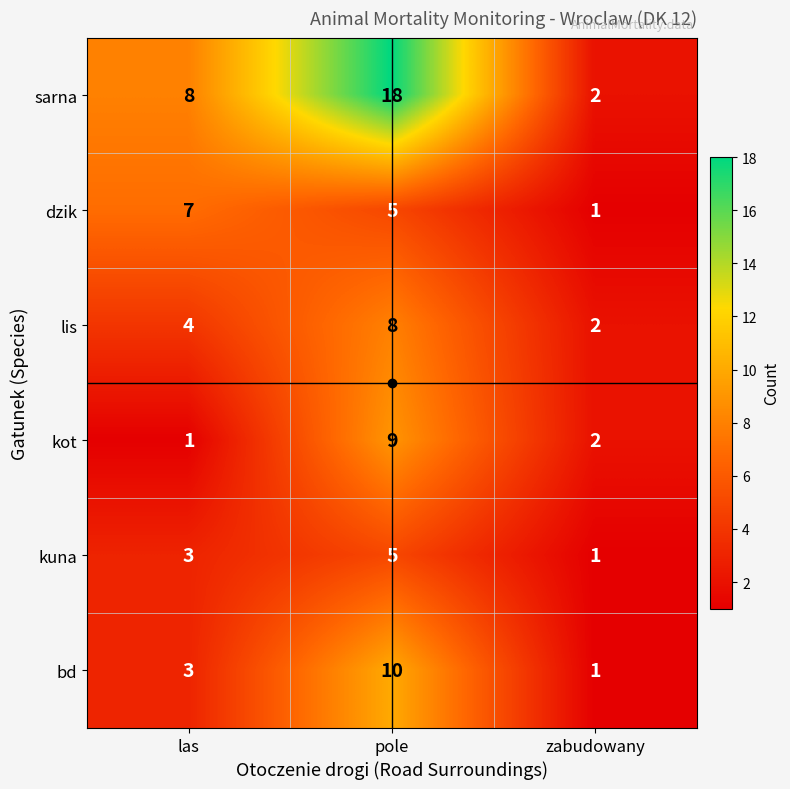

At which category does the chart reach its peak across all series?

pole